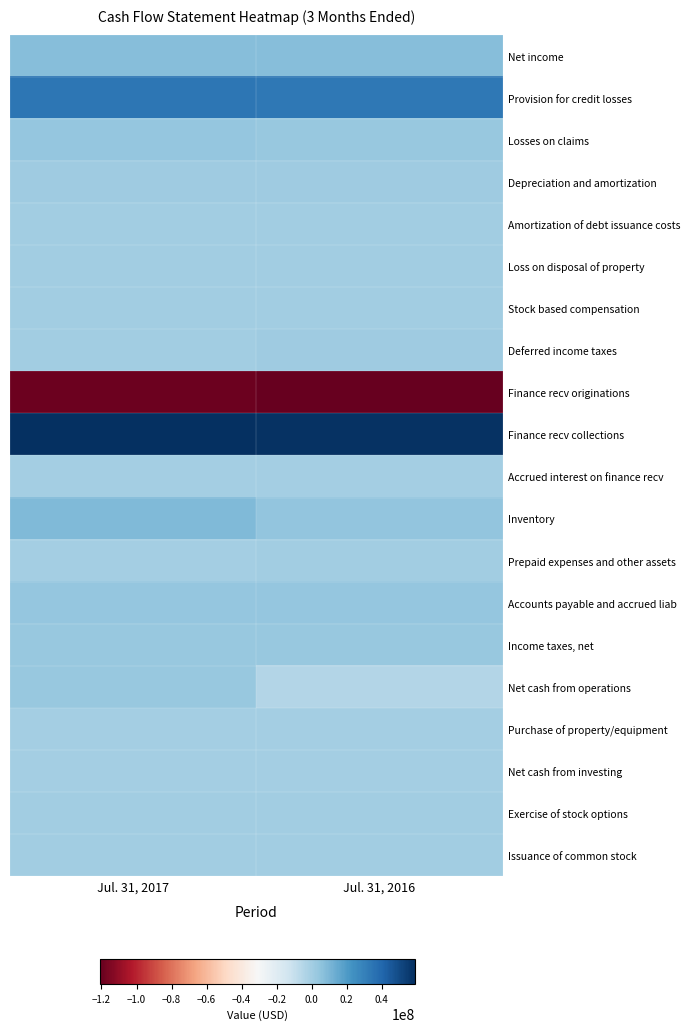

Which series has the largest total across all categories?

Finance recv collections